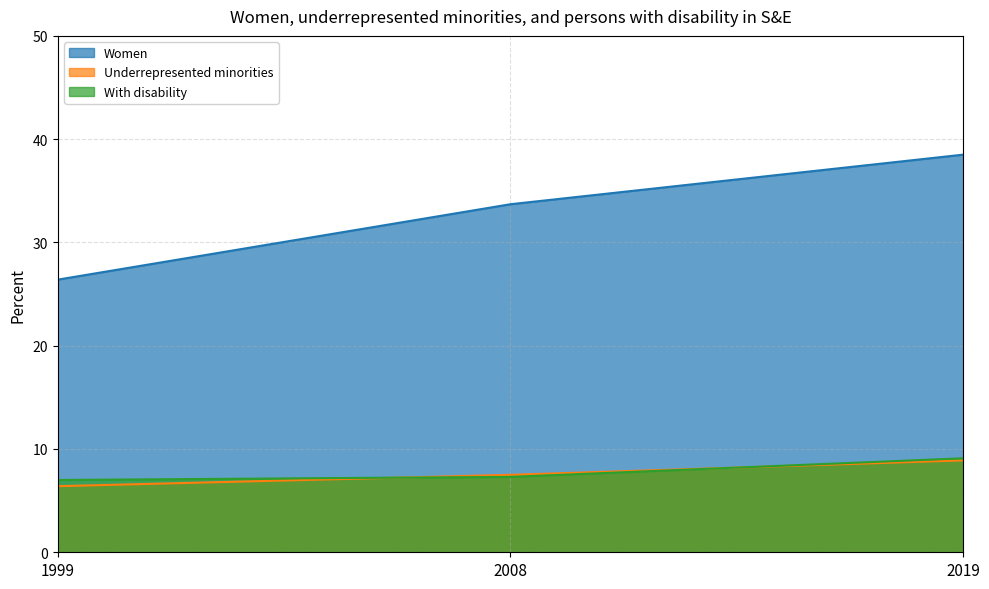

Reading right to left, what are all the values shown in this chart?

Women: 2019=38.5	2008=33.7	1999=26.4
Underrepresented minorities: 2019=8.9	2008=7.5	1999=6.4
With disability: 2019=9.1	2008=7.3	1999=7.0